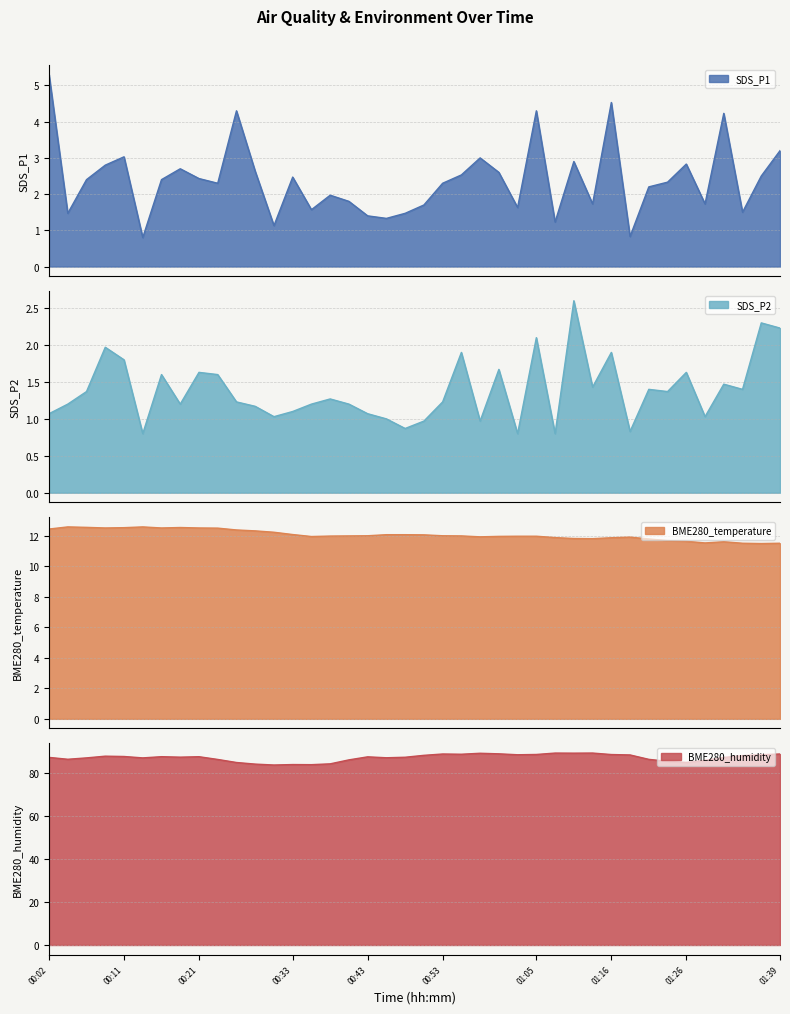

Reading left to right, extract all data points from this chart.

SDS_P1: 00:02=5.3	00:04=1.5	00:06=2.4	00:09=2.8	00:11=3.0	00:14=0.8	00:16=2.4	00:19=2.7	00:21=2.4	00:24=2.3	00:26=4.3	00:29=2.6	00:31=1.1	00:33=2.5	00:36=1.6	00:38=2.0	00:41=1.8	00:43=1.4	00:46=1.3	00:48=1.5	00:51=1.7	00:53=2.3	00:56=2.5	00:58=3.0	01:00=2.6	01:03=1.6	01:05=4.3	01:08=1.2	01:10=2.9	01:13=1.7	01:16=4.5	01:18=0.8	01:21=2.2	01:24=2.3	01:26=2.8	01:29=1.7	01:31=4.2	01:34=1.5	01:36=2.5	01:39=3.2
SDS_P2: 00:02=1.1	00:04=1.2	00:06=1.4	00:09=2.0	00:11=1.8	00:14=0.8	00:16=1.6	00:19=1.2	00:21=1.6	00:24=1.6	00:26=1.2	00:29=1.2	00:31=1.0	00:33=1.1	00:36=1.2	00:38=1.3	00:41=1.2	00:43=1.1	00:46=1.0	00:48=0.9	00:51=1.0	00:53=1.2	00:56=1.9	00:58=1.0	01:00=1.7	01:03=0.8	01:05=2.1	01:08=0.8	01:10=2.6	01:13=1.4	01:16=1.9	01:18=0.8	01:21=1.4	01:24=1.4	01:26=1.6	01:29=1.0	01:31=1.5	01:34=1.4	01:36=2.3	01:39=2.2
BME280_temperature: 00:02=12.4	00:04=12.6	00:06=12.5	00:09=12.5	00:11=12.5	00:14=12.6	00:16=12.5	00:19=12.5	00:21=12.5	00:24=12.5	00:26=12.4	00:29=12.3	00:31=12.2	00:33=12.1	00:36=11.9	00:38=12.0	00:41=12.0	00:43=12.0	00:46=12.1	00:48=12.1	00:51=12.1	00:53=12.0	00:56=12.0	00:58=11.9	01:00=11.9	01:03=12.0	01:05=12.0	01:08=11.9	01:10=11.8	01:13=11.8	01:16=11.9	01:18=11.9	01:21=11.8	01:24=11.7	01:26=11.6	01:29=11.5	01:31=11.6	01:34=11.5	01:36=11.5	01:39=11.5
BME280_humidity: 00:02=87.2	00:04=86.4	00:06=87.0	00:09=87.8	00:11=87.7	00:14=87.0	00:16=87.6	00:19=87.3	00:21=87.6	00:24=86.3	00:26=84.9	00:29=84.1	00:31=83.7	00:33=83.9	00:36=83.9	00:38=84.2	00:41=86.1	00:43=87.5	00:46=87.1	00:48=87.3	00:51=88.2	00:53=88.8	00:56=88.7	00:58=89.2	01:00=88.9	01:03=88.5	01:05=88.6	01:08=89.2	01:10=89.2	01:13=89.3	01:16=88.6	01:18=88.4	01:21=86.3	01:24=85.4	01:26=84.9	01:29=85.9	01:31=87.2	01:34=88.1	01:36=88.5	01:39=88.8